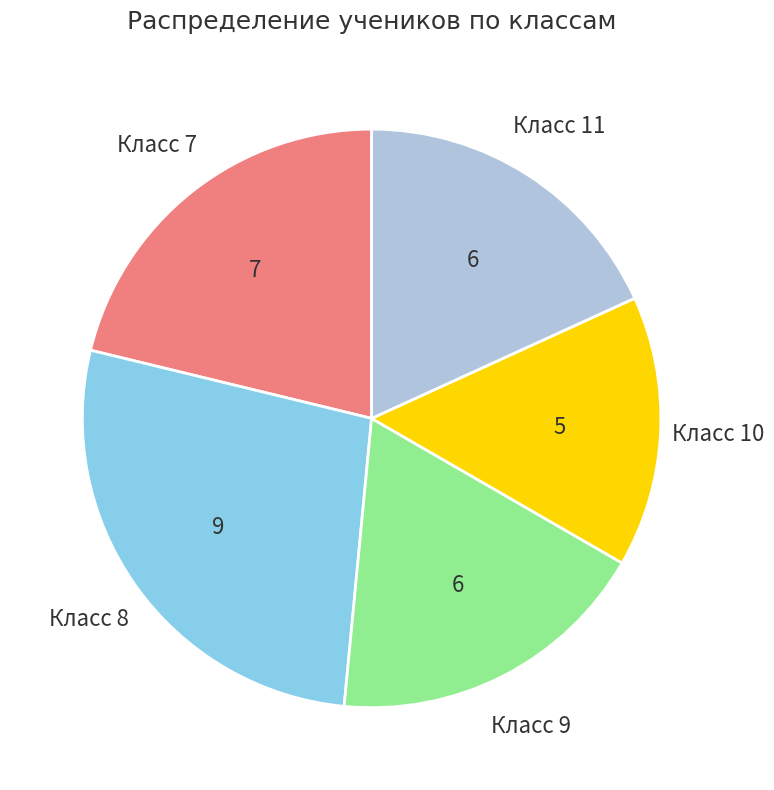

How many segments does this pie chart have?

5